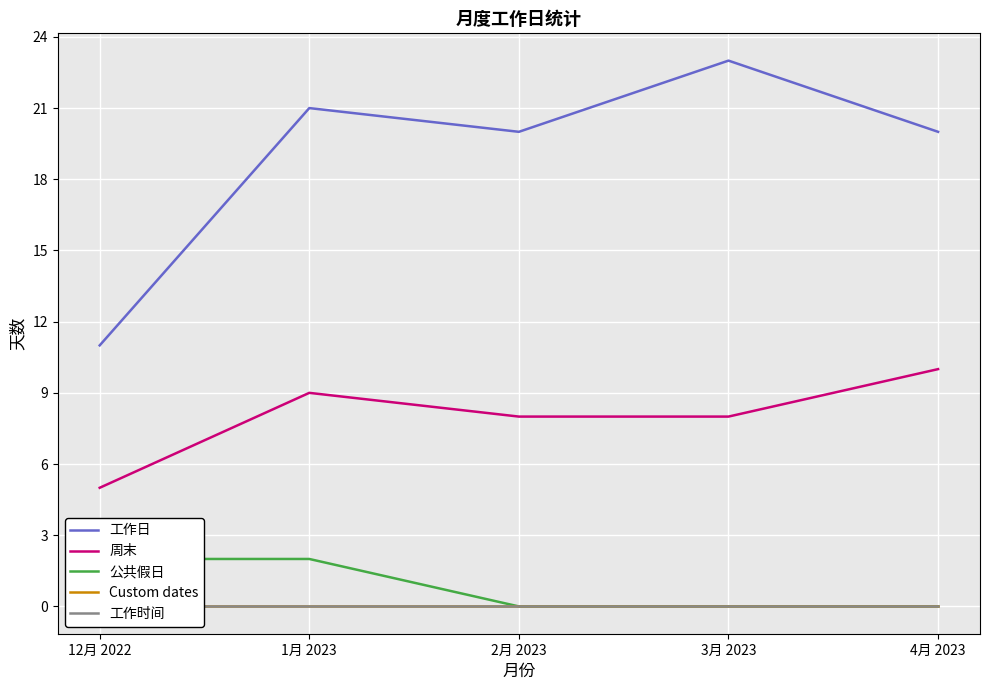

At which label is 公共假日 closest to 1?

12月 2022